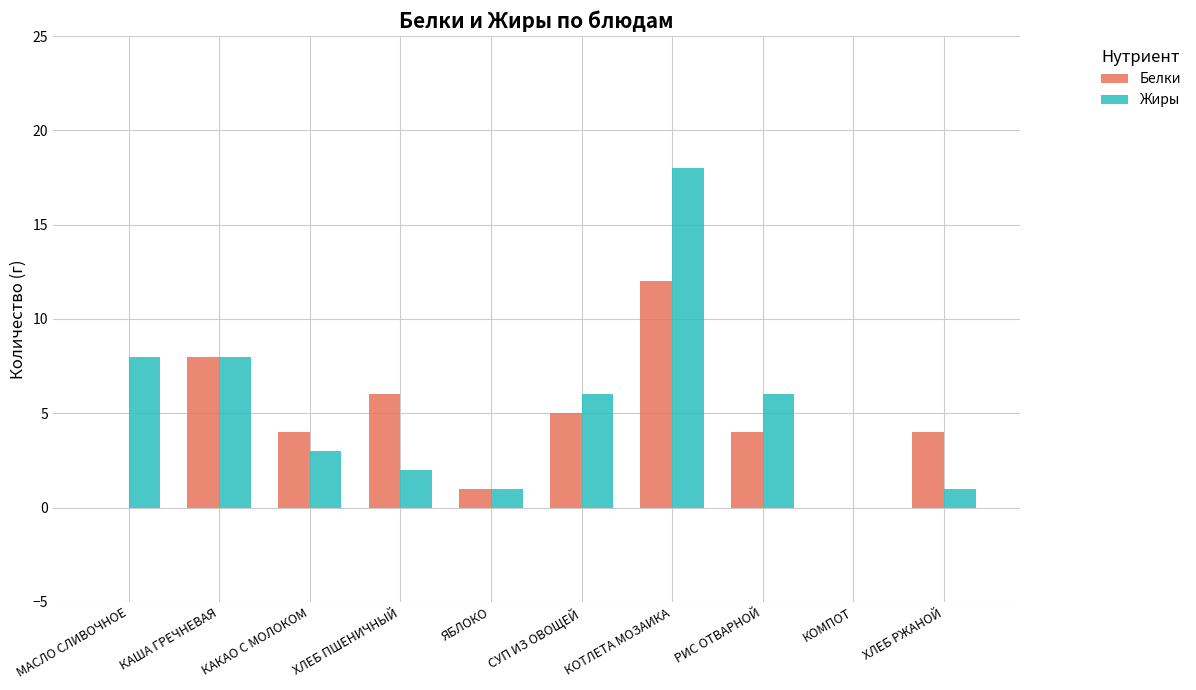

Count the number of data series in this chart.

2